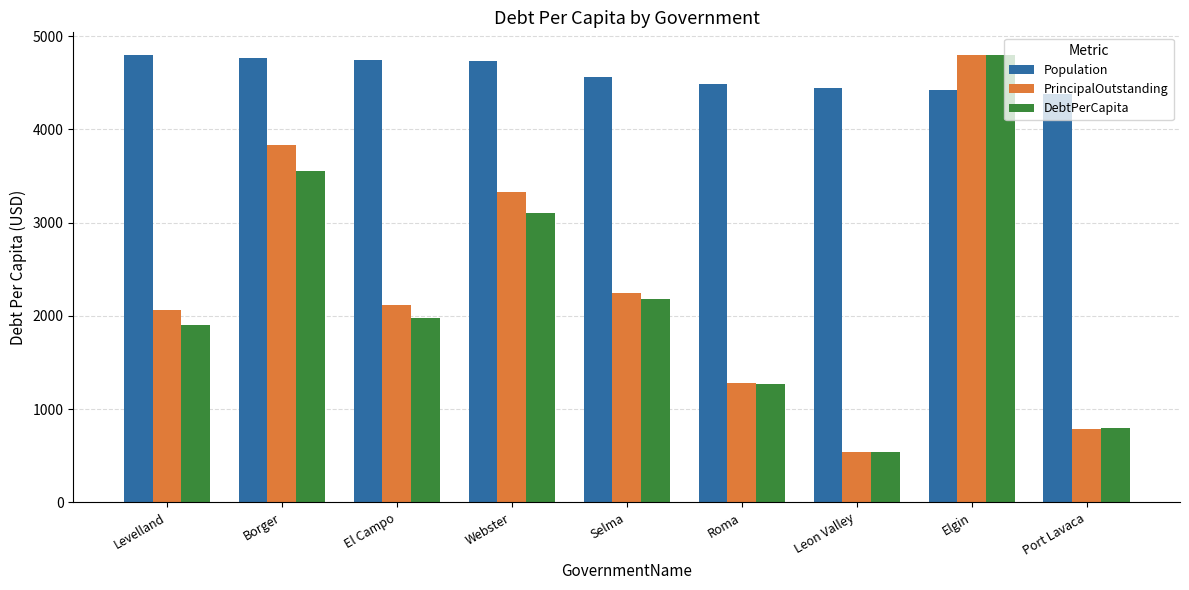

At which label is DebtPerCapita closest to 2670?

Webster